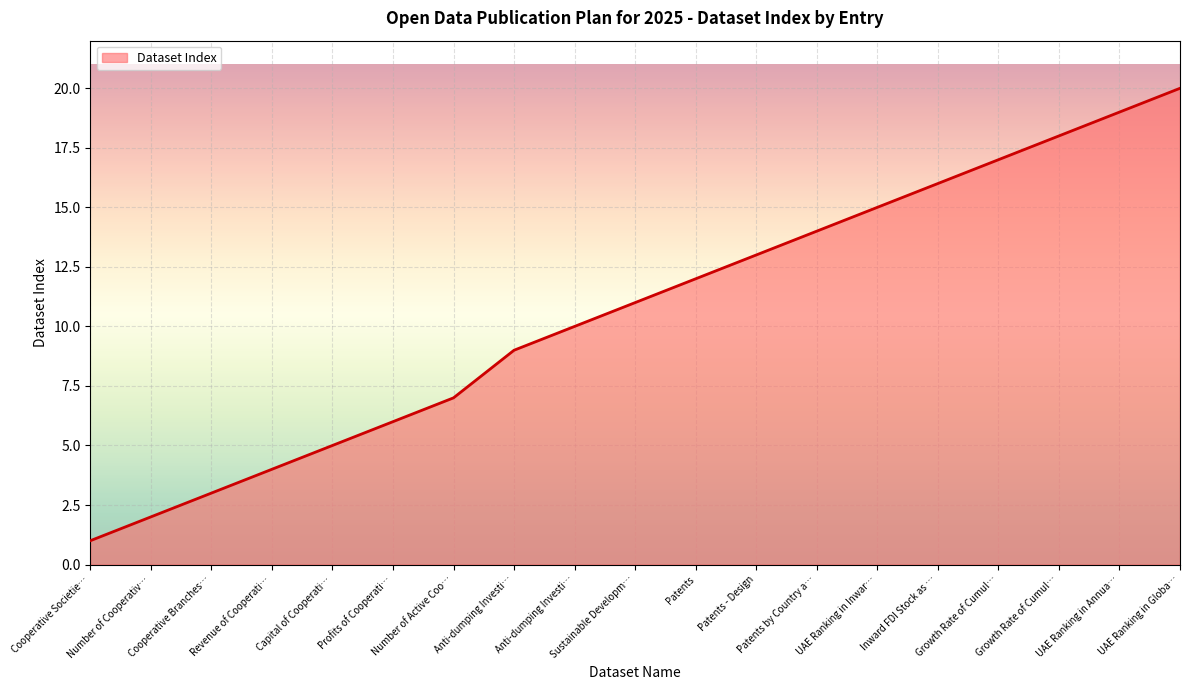

Does the chart display data point markers on the line(s)?

No